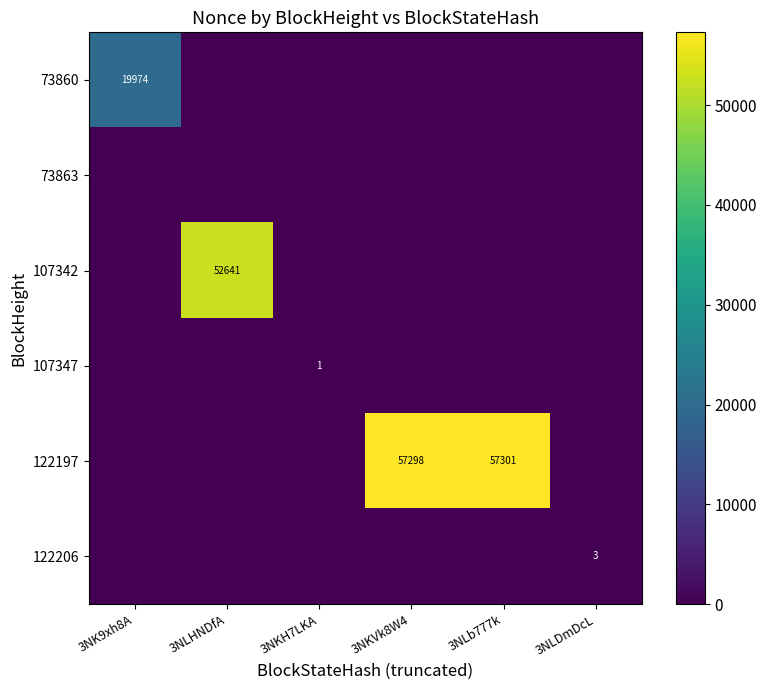

How many distinct data groups are displayed?

6